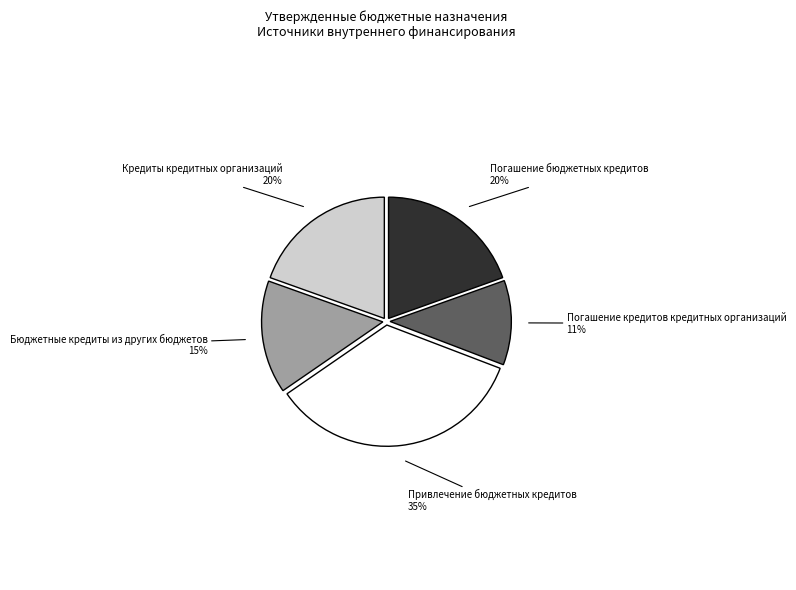

What percentage is the Кредиты кредитных организаций slice, to the nearest percent?

20%